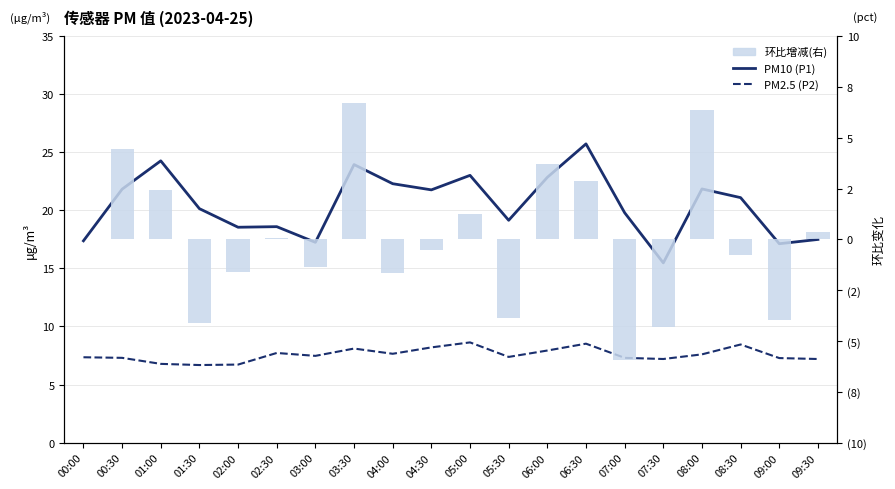

List the labels in order of PM10 (P1) value, largest first.

06:30, 01:00, 03:30, 05:00, 06:00, 04:00, 08:00, 00:30, 04:30, 08:30, 01:30, 07:00, 05:30, 02:30, 02:00, 09:30, 00:00, 03:00, 09:00, 07:30